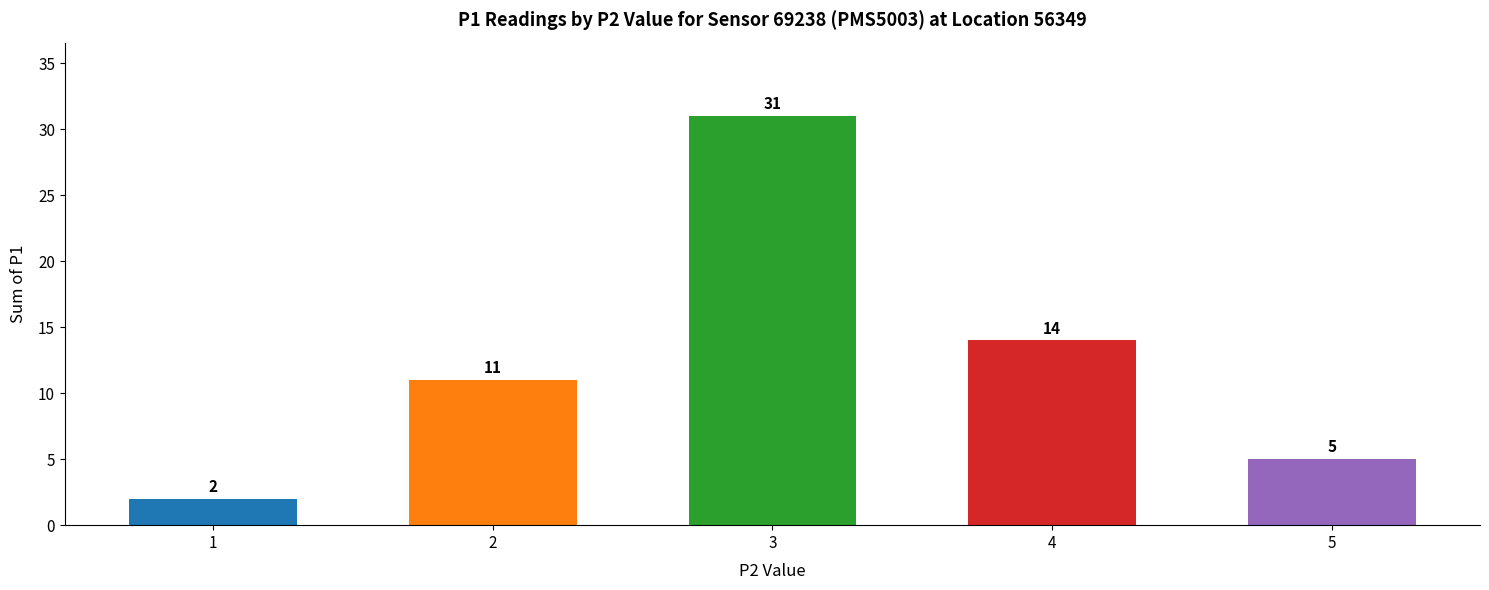

Rank the categories by value from highest to lowest.

3, 4, 2, 5, 1